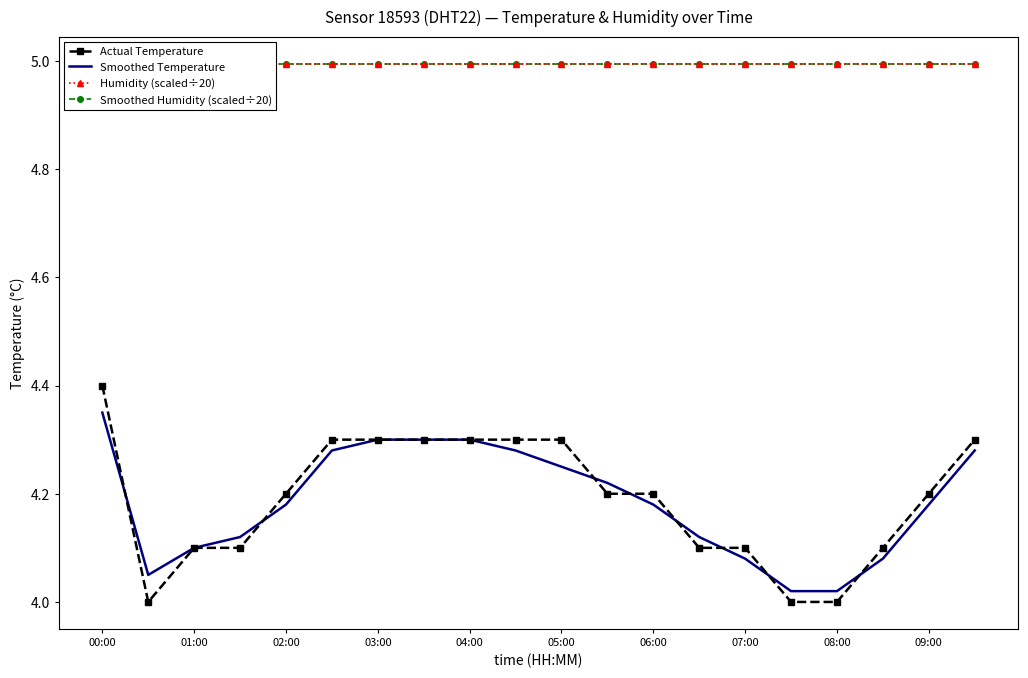

Which series has the largest range (max minus min)?

Actual Temperature